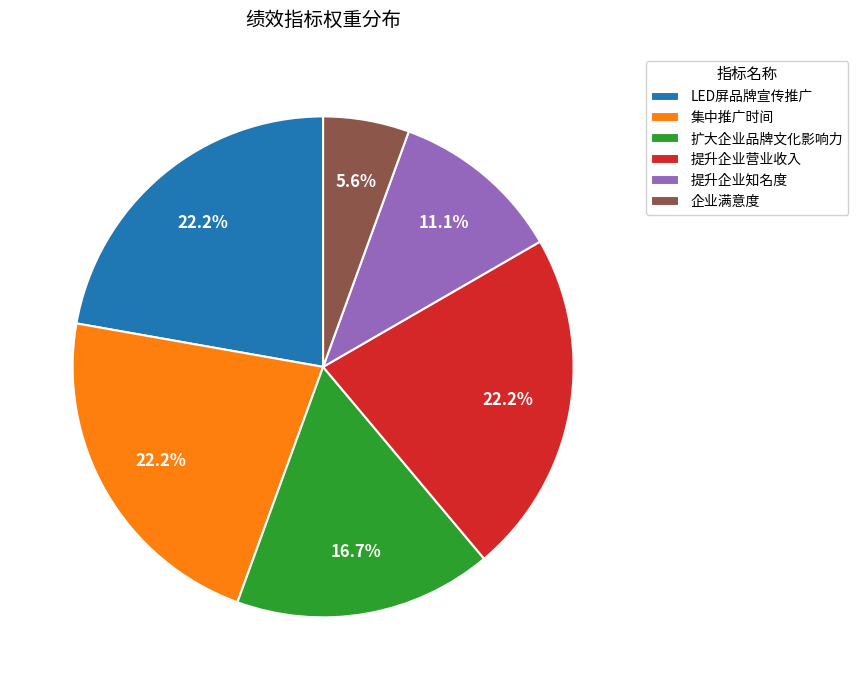

Combined, do 提升企业营业收入 and 企业满意度 account for over 50%?

No